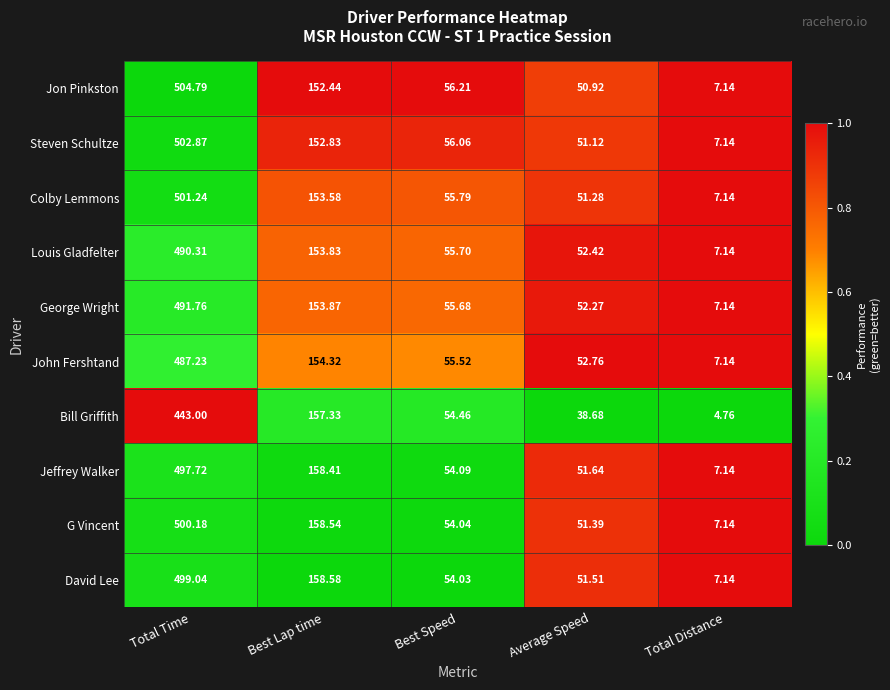

Is the value of George Wright at Best Speed greater than the value of Jeffrey Walker at Total Time?

No